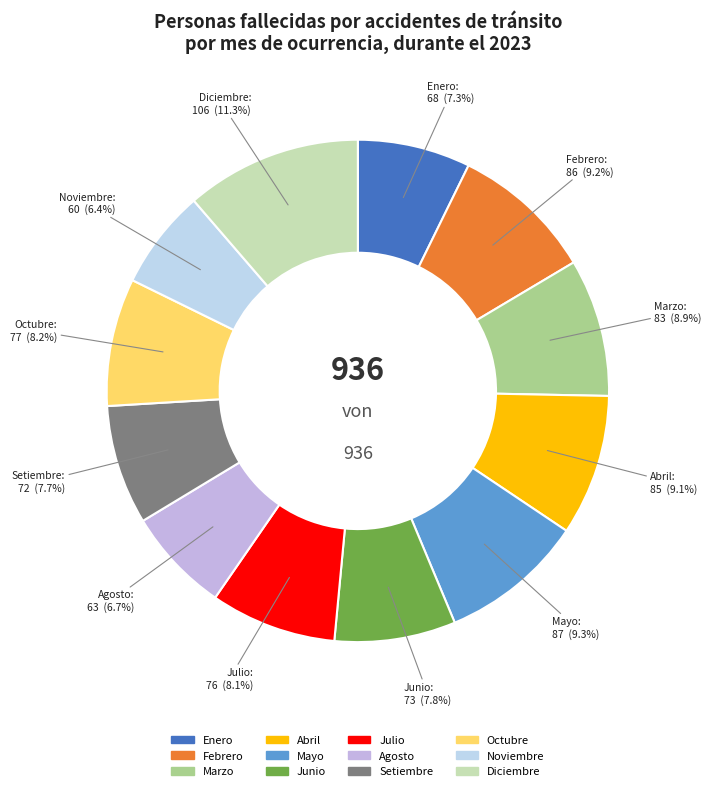

To the nearest percent, what is the average slice percentage?

8%